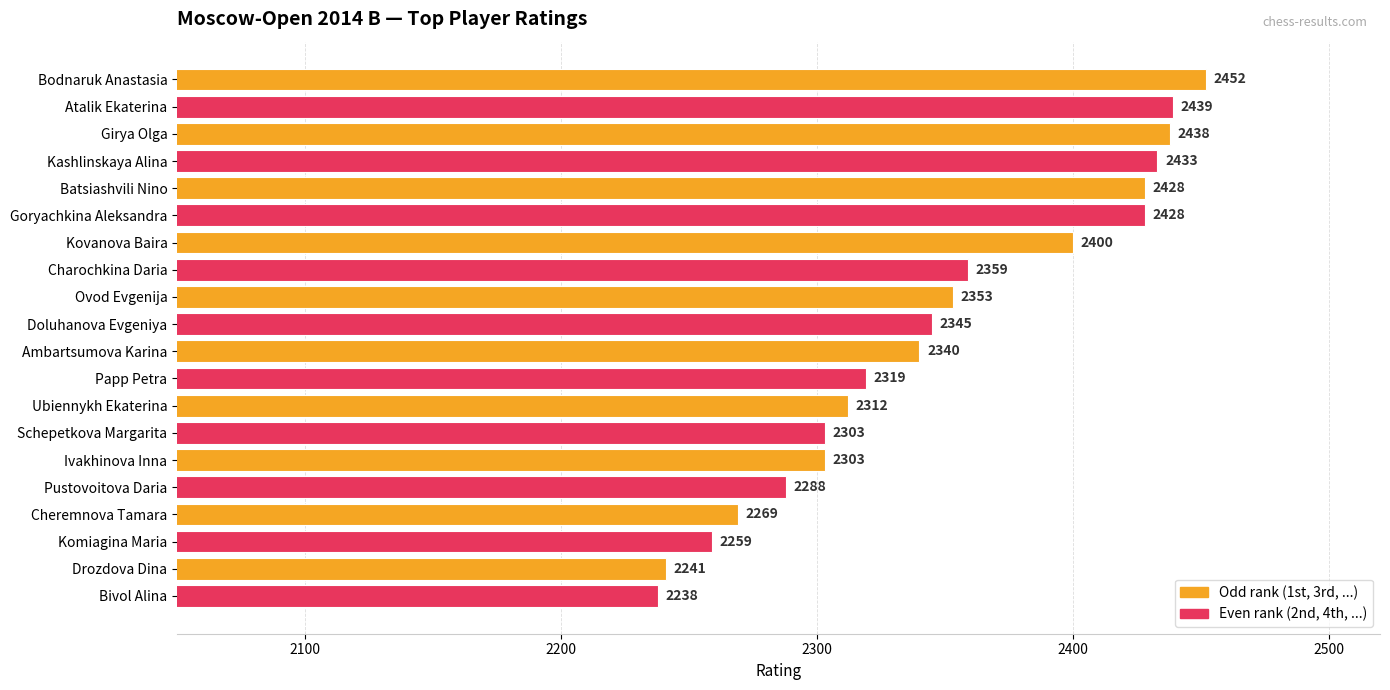

What is the maximum value shown in the chart?

2452